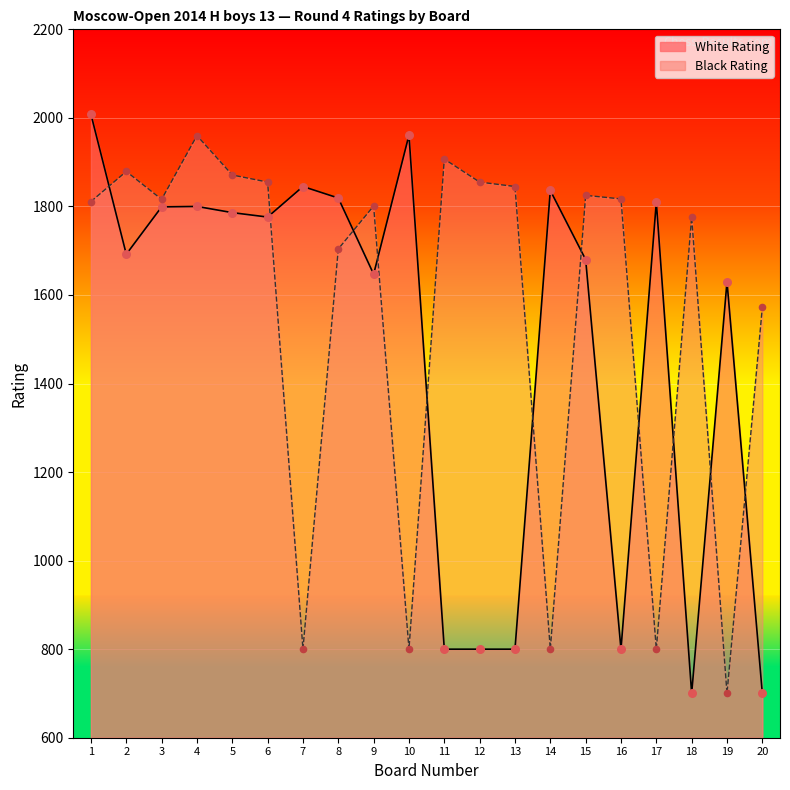

Which series has the widest spread of Y values?

White Rating